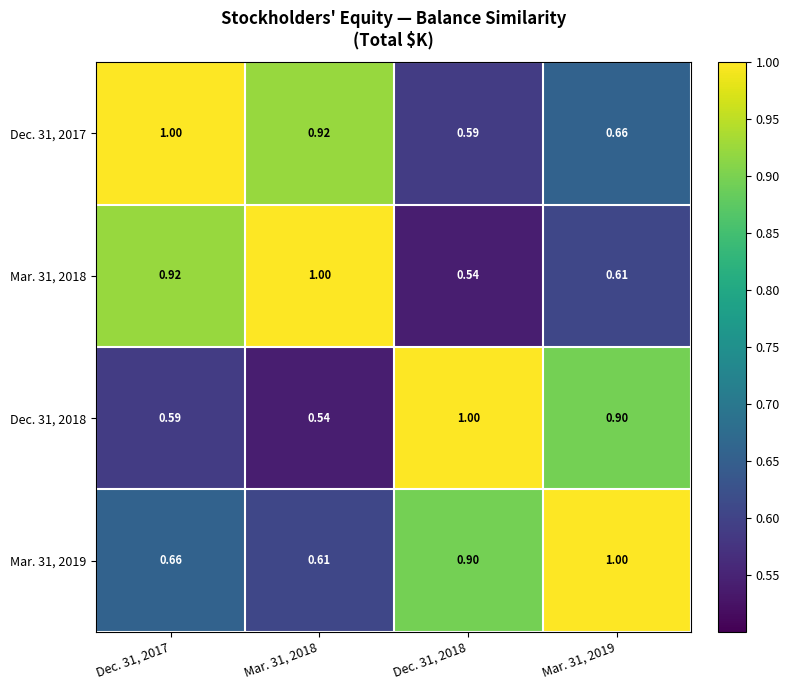

Is the value of Dec. 31, 2018 at Dec. 31, 2018 greater than the value of Mar. 31, 2019 at Dec. 31, 2018?

Yes